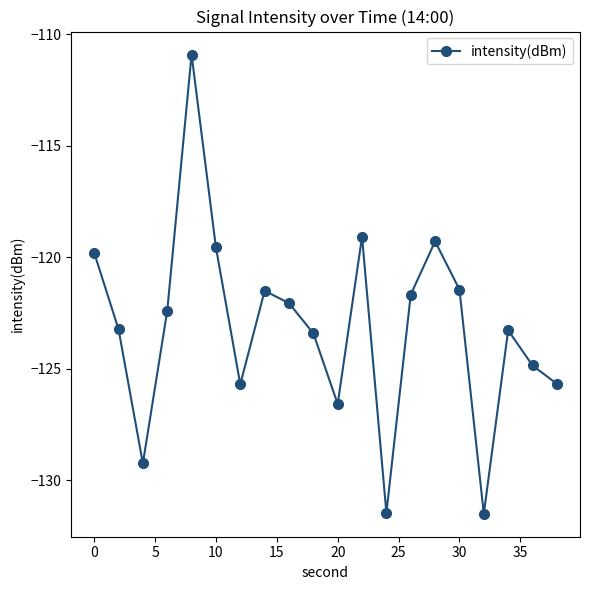

What is the difference between the maximum and minimum values?

20.6